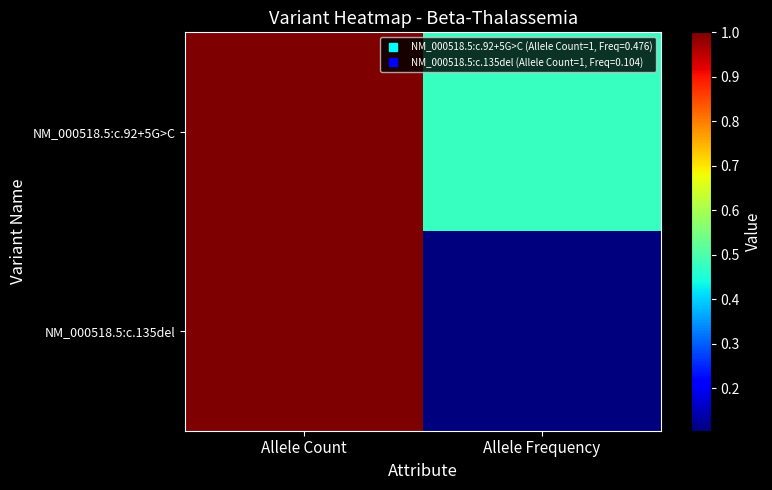

Reading left to right, extract all data points from this chart.

NM_000518.5:c.92+5G>C: Allele Count=1.0	Allele Frequency=0.5
NM_000518.5:c.135del: Allele Count=1.0	Allele Frequency=0.1